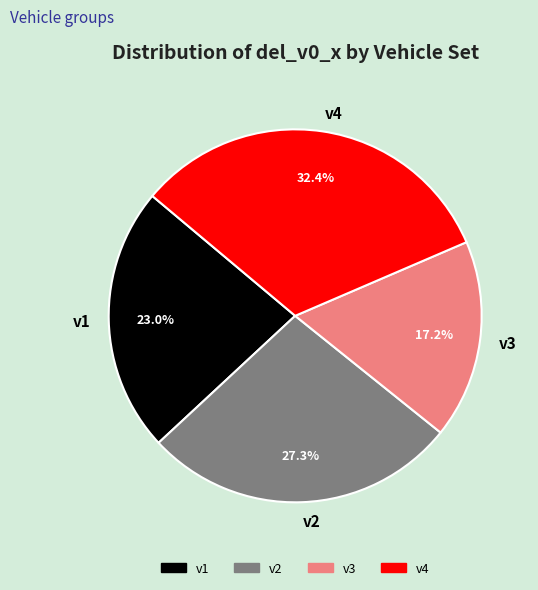

The v2 slice represents 27% of the pie. True or false?

True